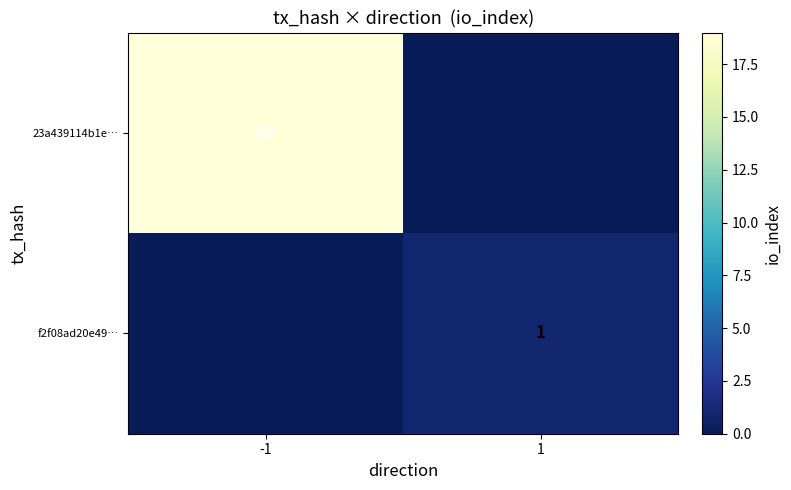

Is it true that 23a439114b1e… equals 19 at -1?

True